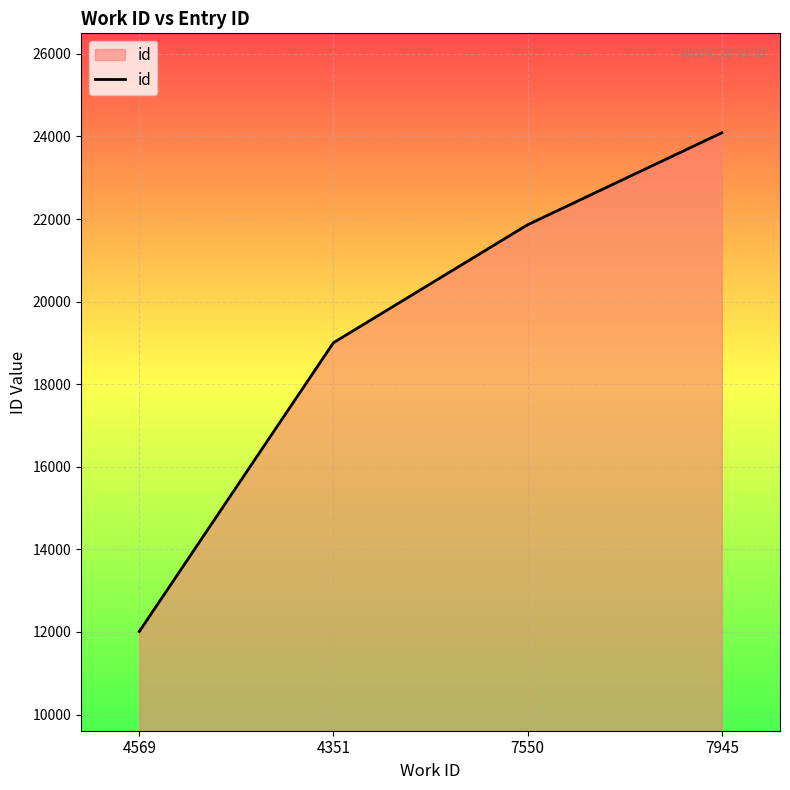

Which label corresponds to the smallest value in the chart?

4569